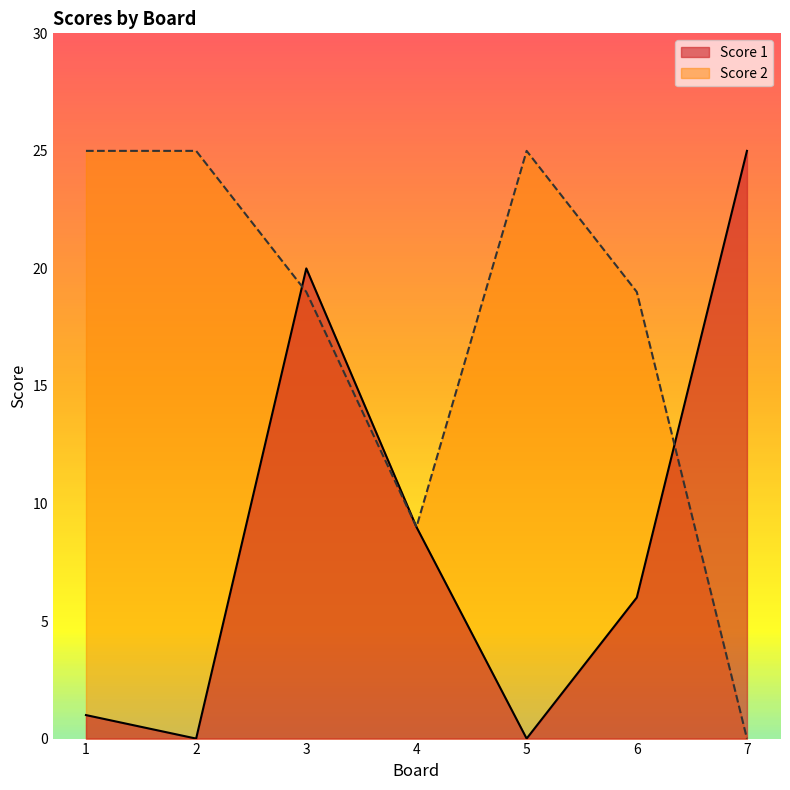

What is the maximum value shown in the chart?

25